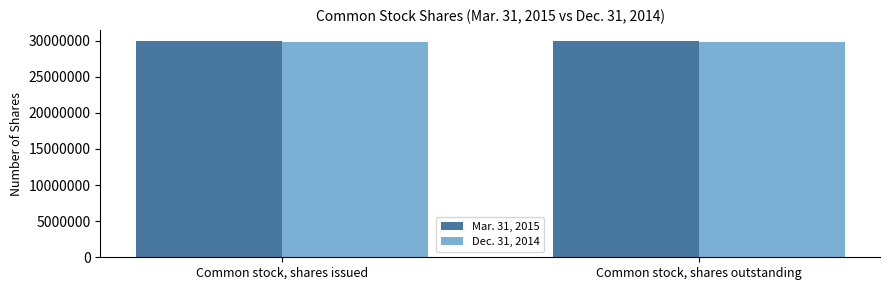

What is the label of the 2nd bar from the right?

Common stock, shares issued